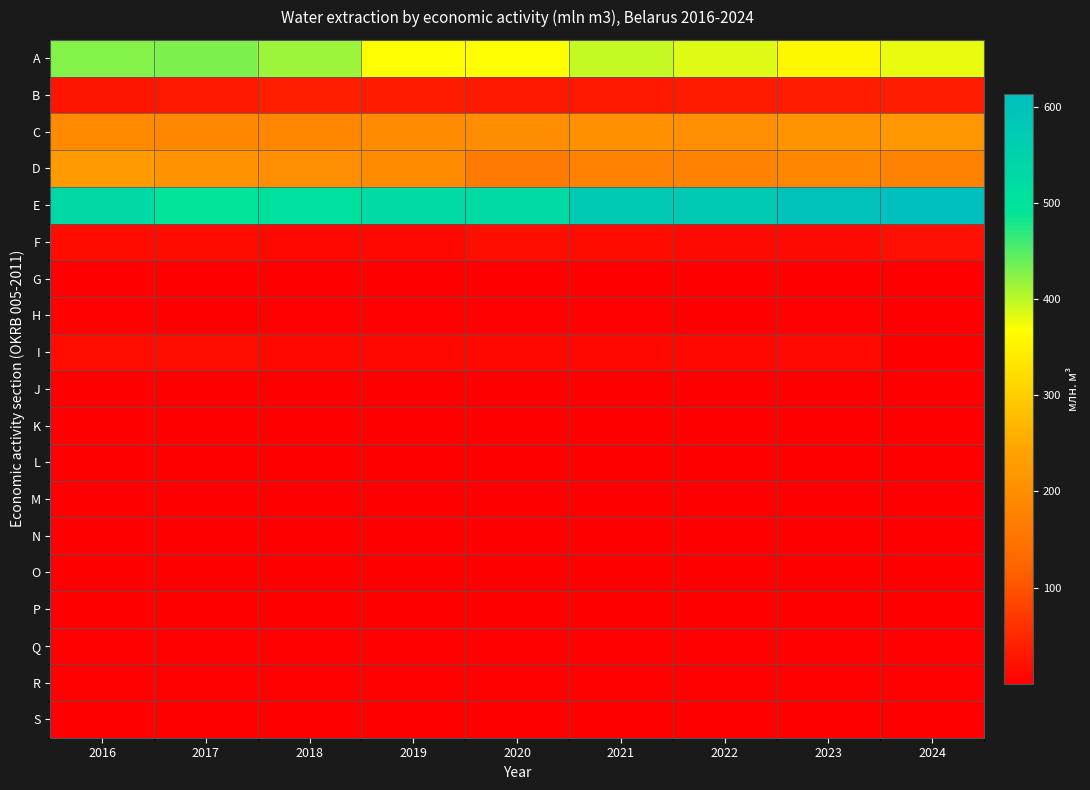

Which has a higher value, 2023 or 2021?

2021